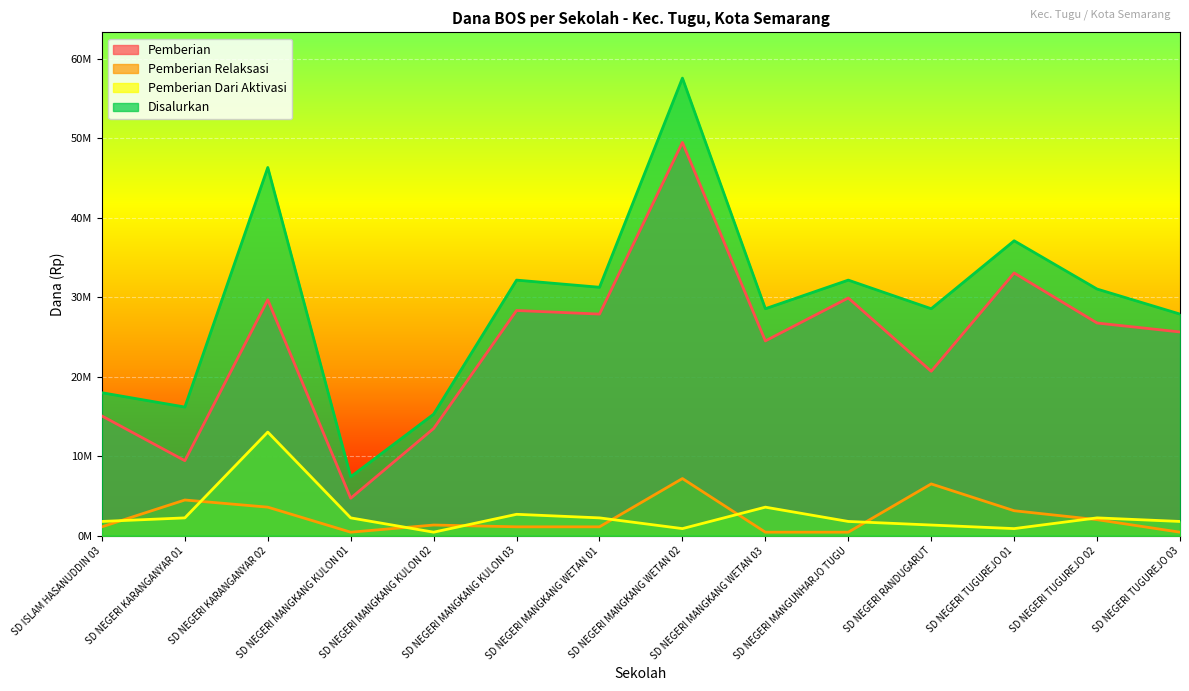

What are all the series names shown in the legend?

Pemberian, Pemberian Relaksasi, Pemberian Dari Aktivasi, Disalurkan